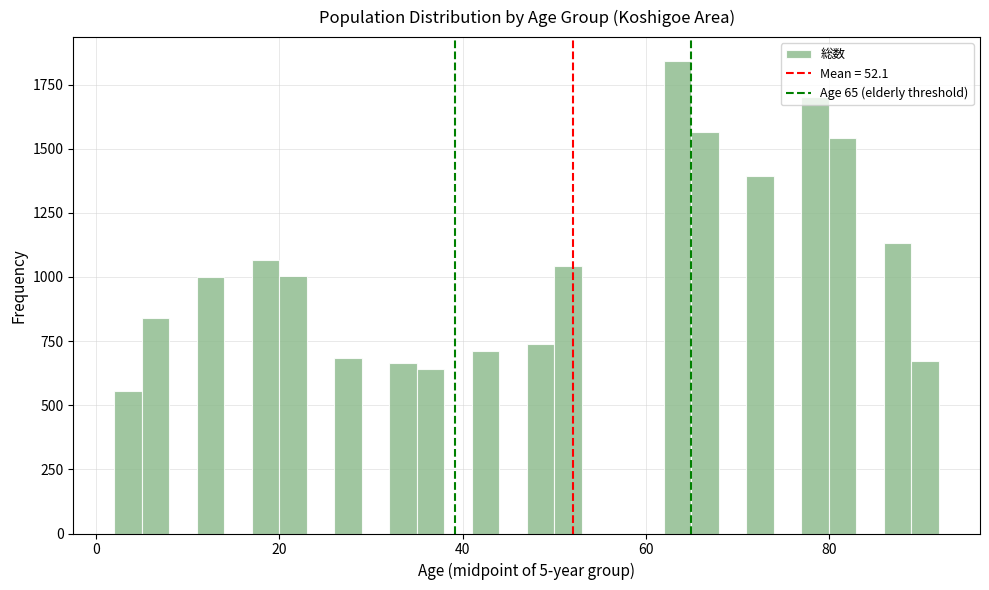

Around what value on the x-axis is the tallest bar? Give the approximate position of its centre, as read against the axis.

64